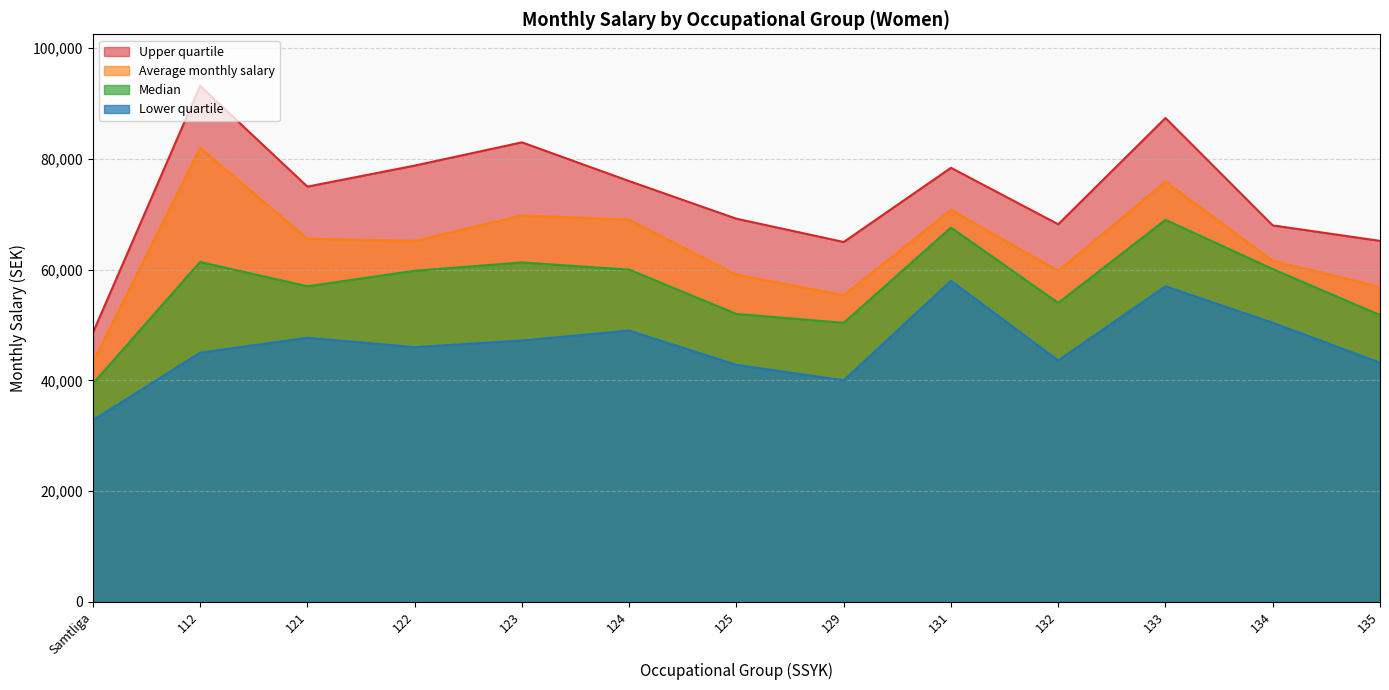

List the series in order of their overall mean, highest first.

Upper quartile, Average monthly salary, Median, Lower quartile